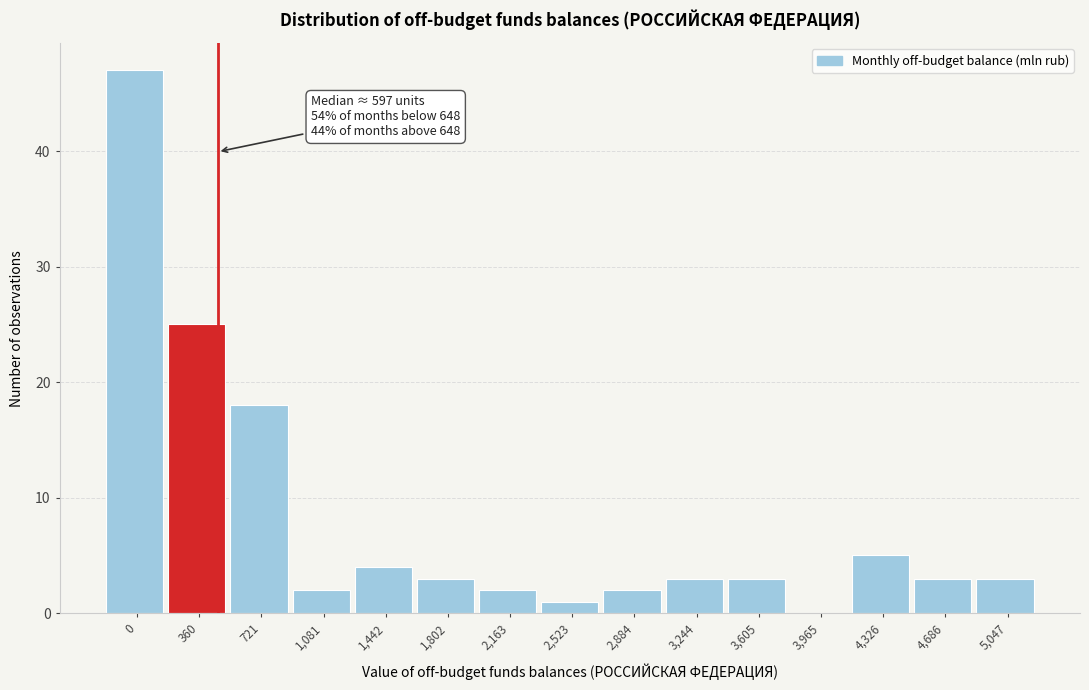

Reading right to left, what are all the values shown in this chart?

5,047=3	4,686=3	4,326=5	3,965=0	3,605=3	3,244=3	2,884=2	2,523=1	2,163=2	1,802=3	1,442=4	1,081=2	721=18	360=25	0=47